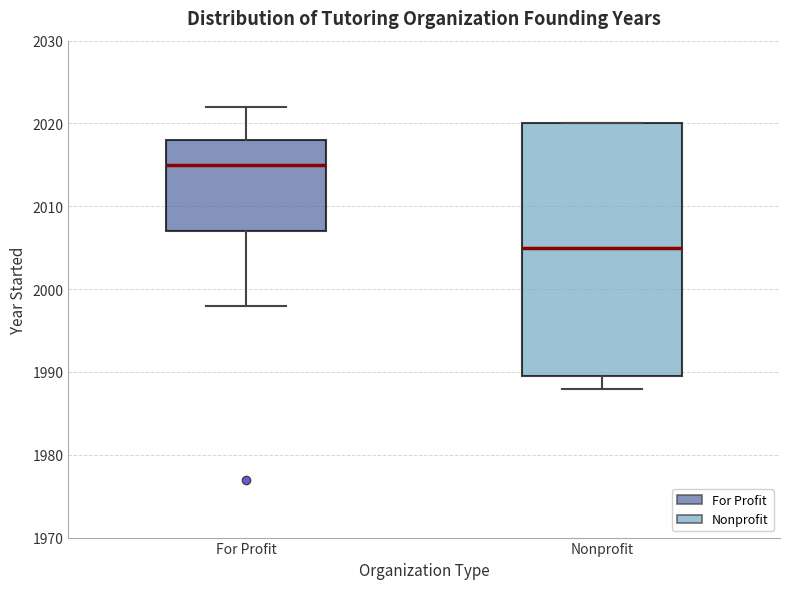

Which box is the tallest, from its lower edge to its upper edge?

Nonprofit